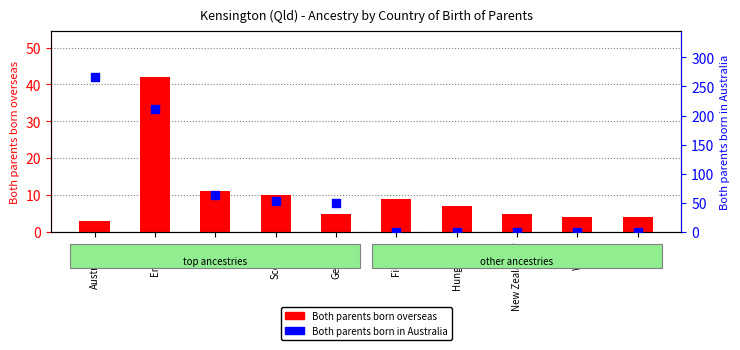

Which series has the largest total across all categories?

Both parents born in Australia